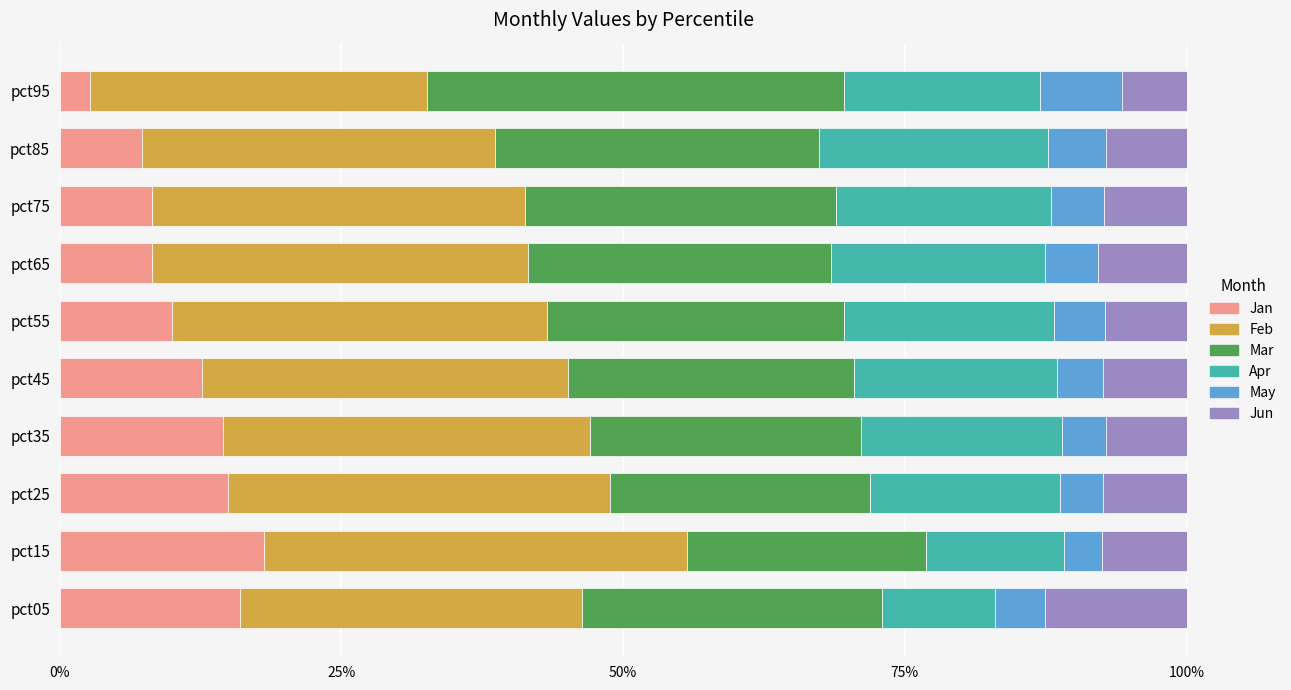

What is the sum of all Jan values?

112.5